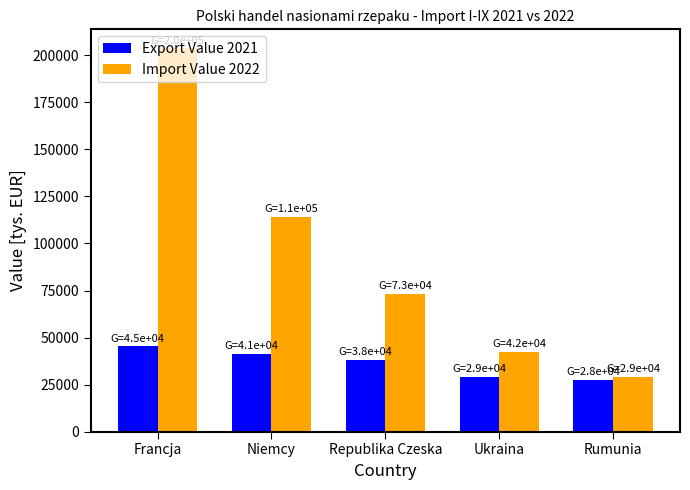

What is the total value across all series at Republika Czeska?

111392.6